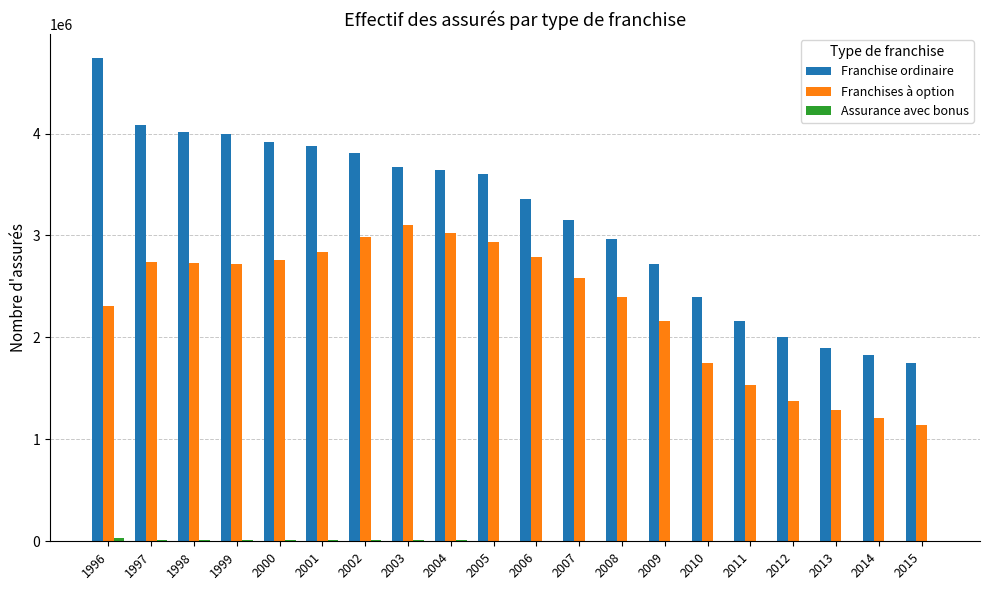

Count the number of categories in the chart.

20